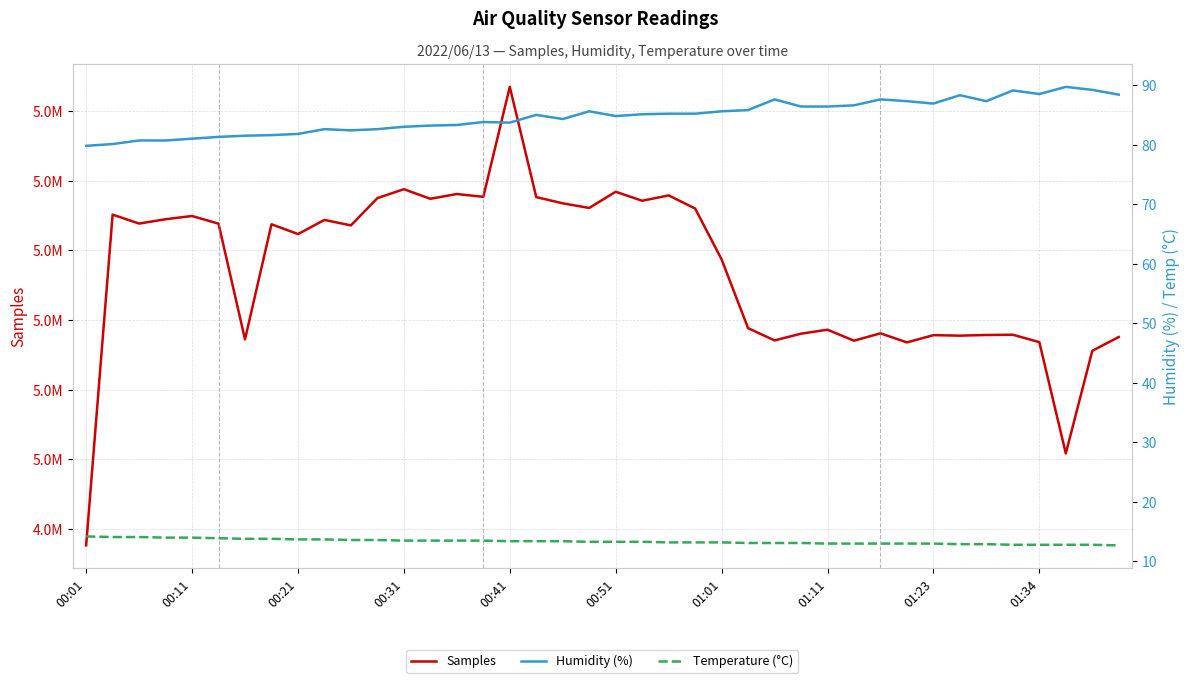

Between 27 and 38, which series saw the biggest shift?

Samples